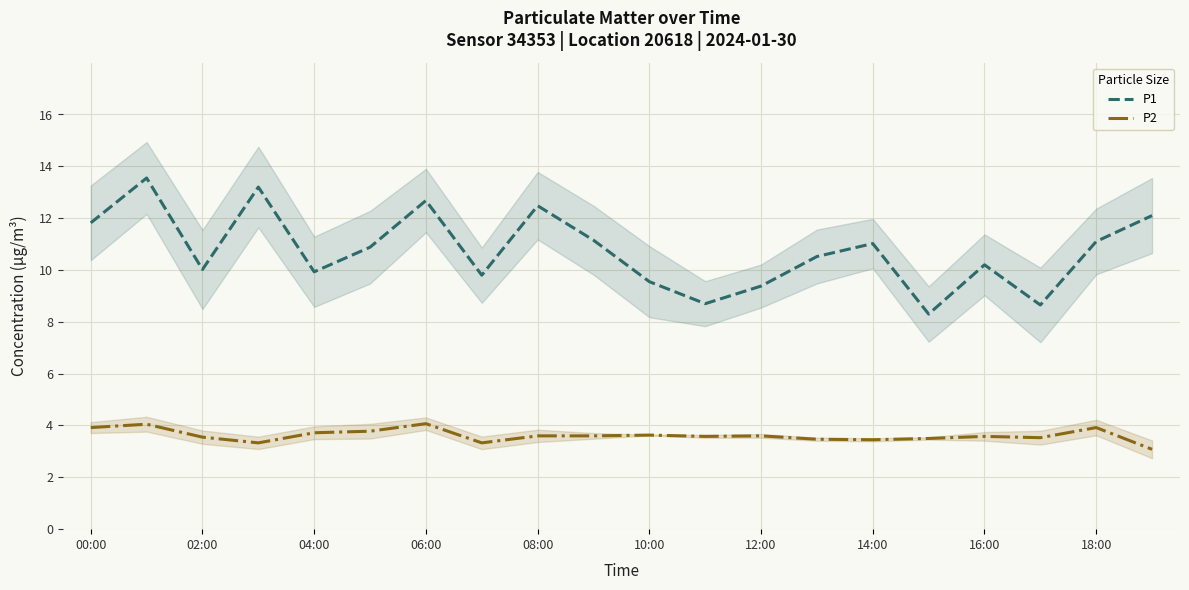

Is the value of P2 at 10:00 greater than the value of P1 at 12:00?

No